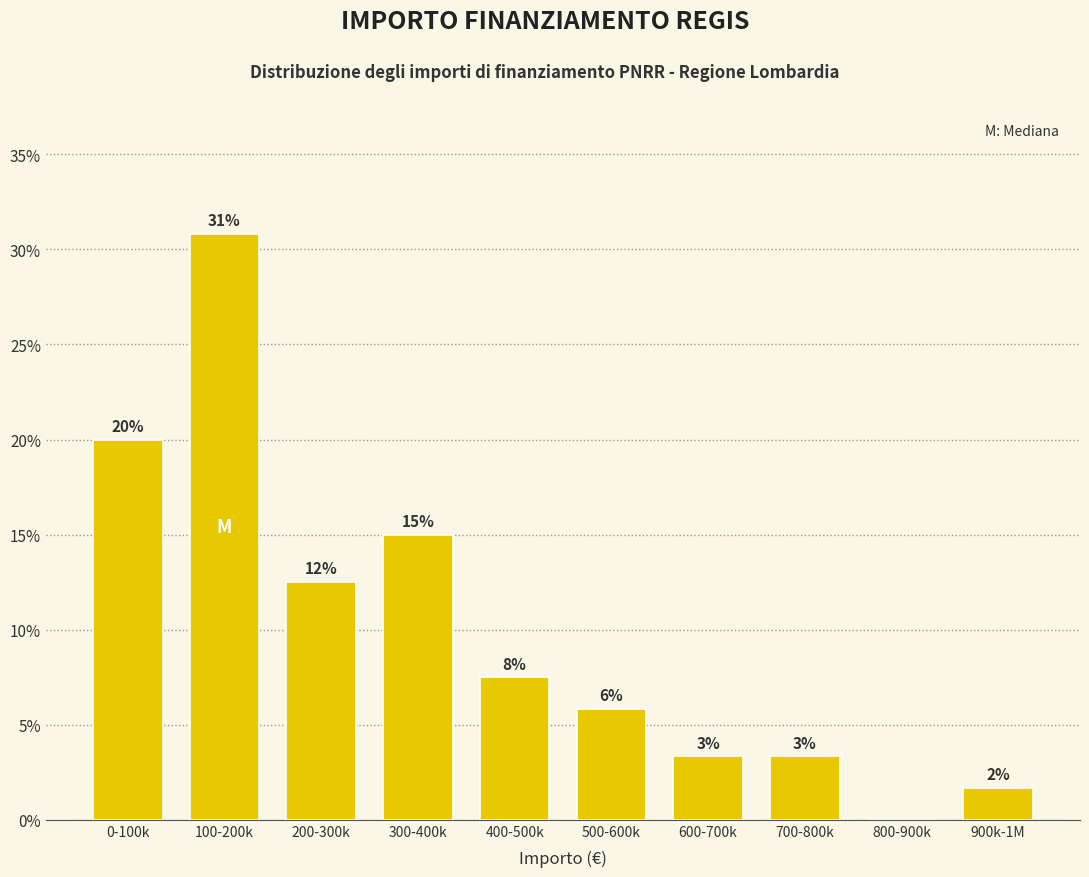

Are the bars horizontal?

No